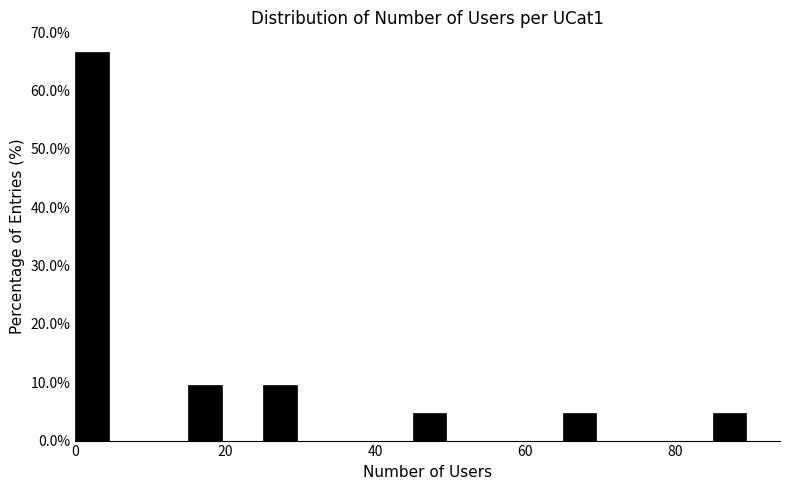

Read against the x-axis, roughly where is the centre of the tallest bar?

2